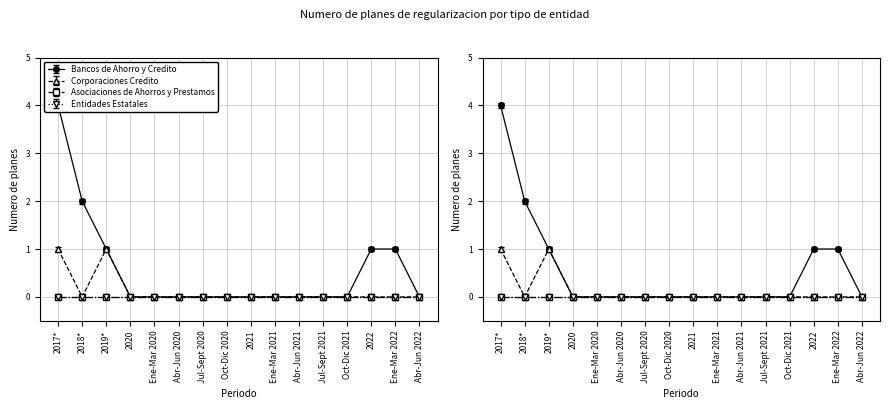

Is this an area chart (filled region under the line)?

No